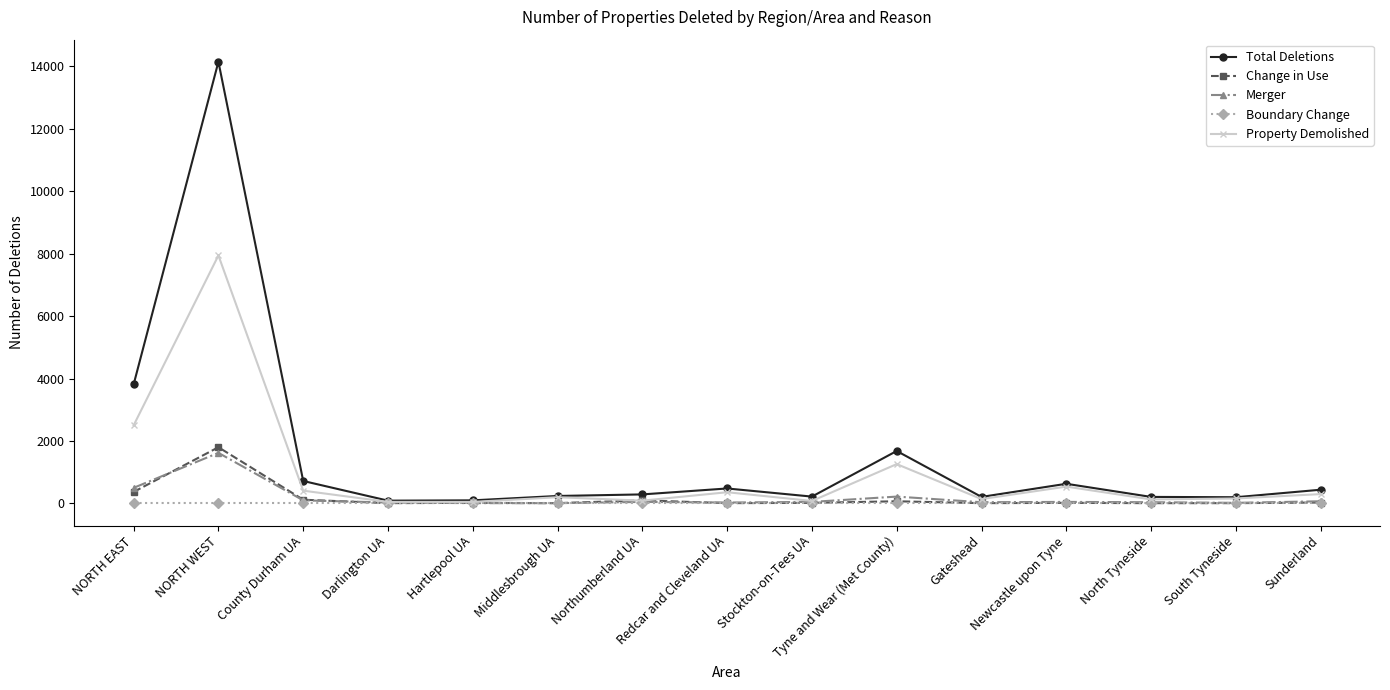

At which category is the sum across all series the highest?

NORTH WEST